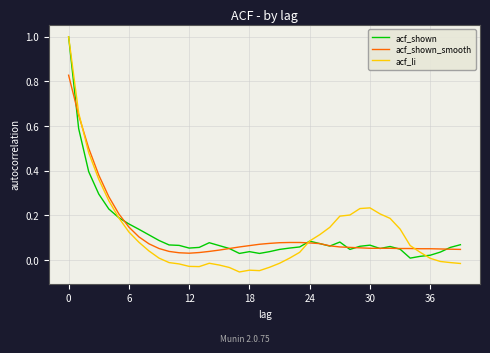

What is the maximum value for acf_li?

1.0